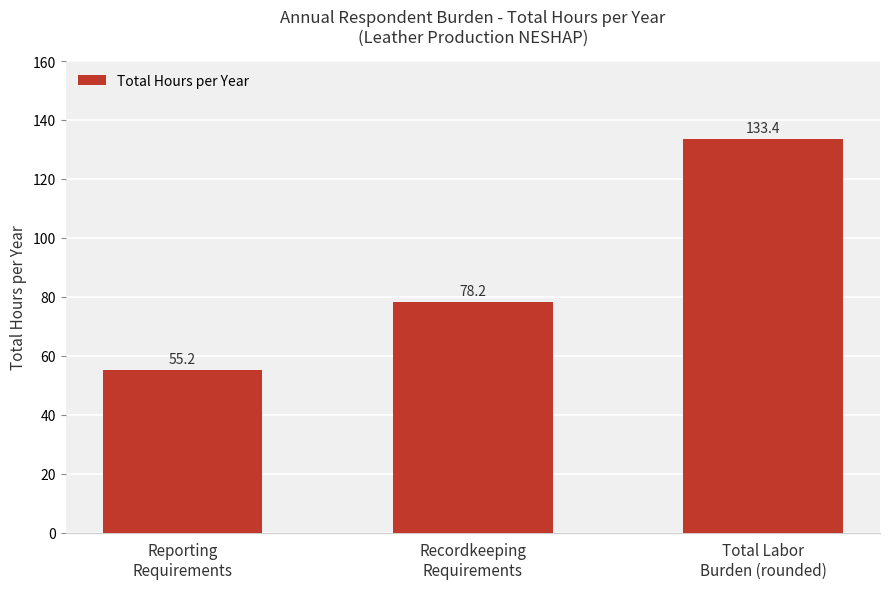

What is the sum of the values at Total Labor
Burden (rounded) and Reporting
Requirements?

188.6